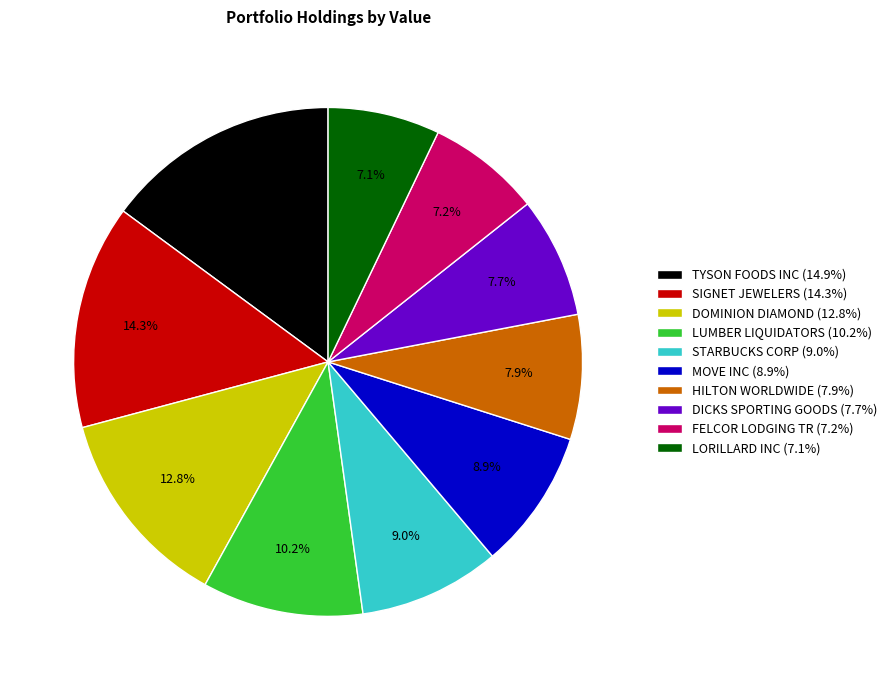

Which slice is the largest?

TYSON FOODS INC